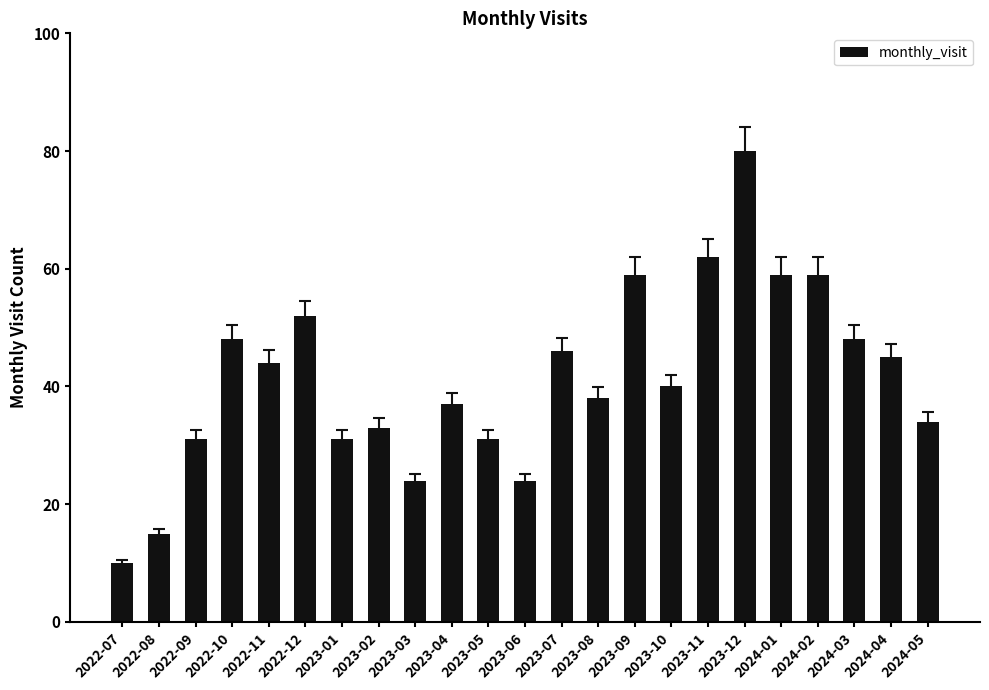

Count the number of categories in the chart.

23